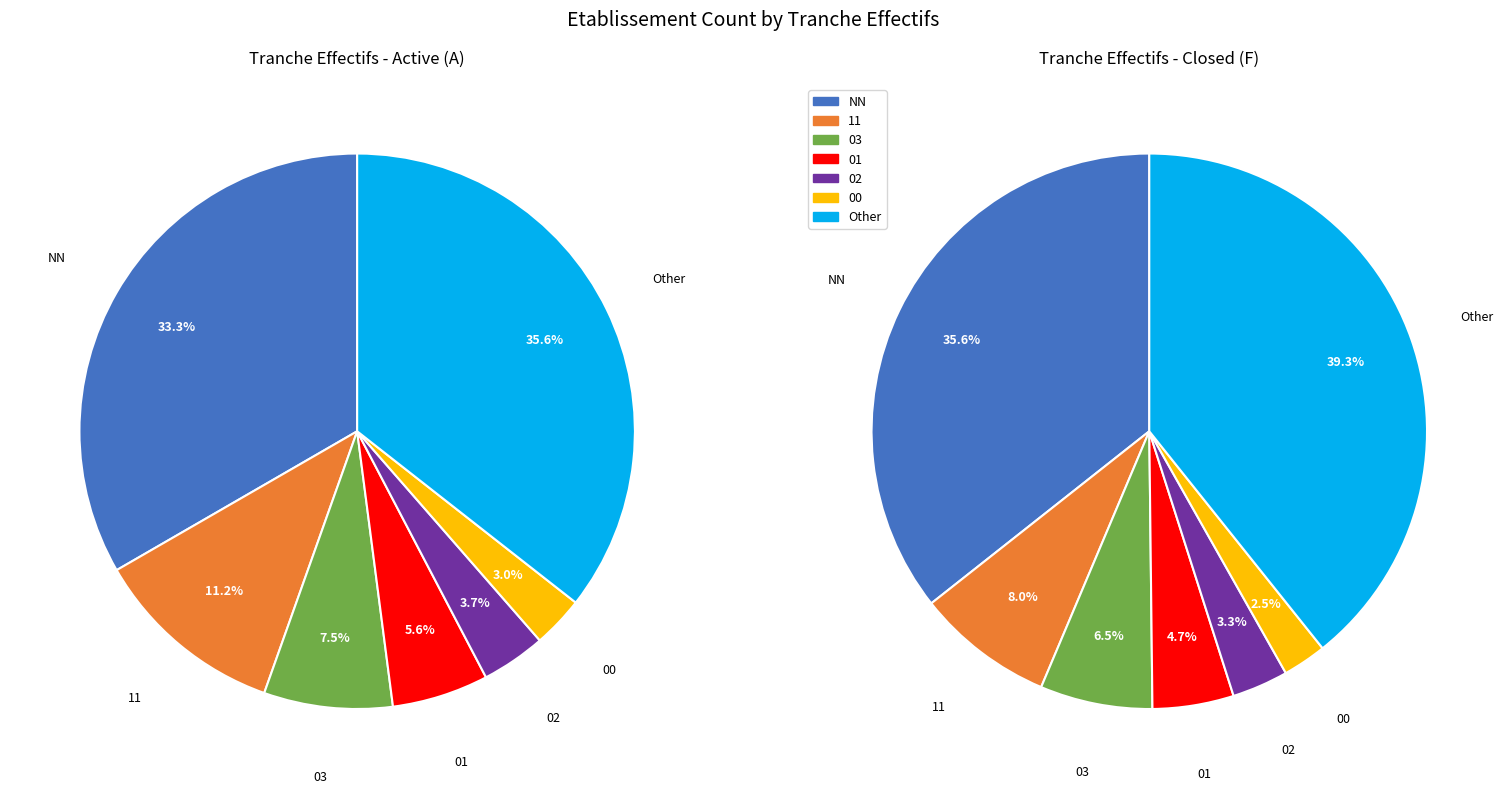

Rank the categories by value from highest to lowest.

Other, NN, 11, 03, 01, 02, 00